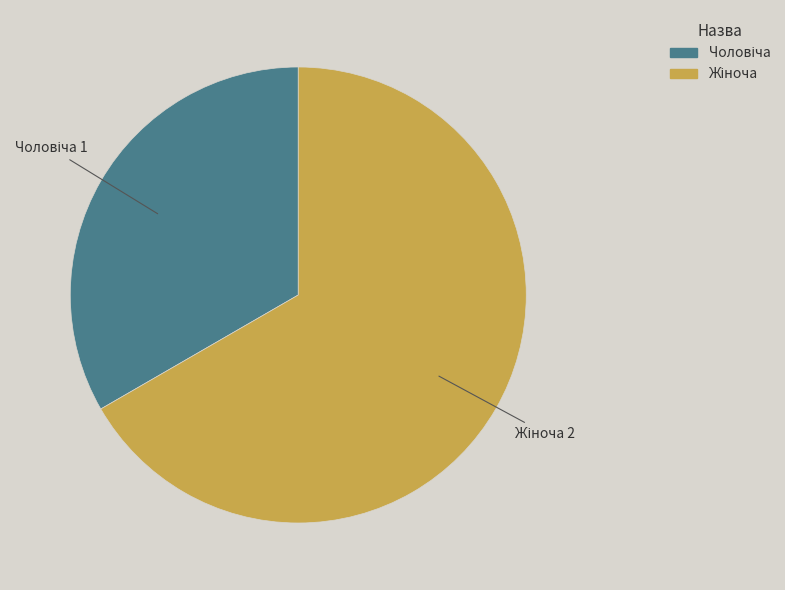

Is there a majority slice in this chart?

Yes